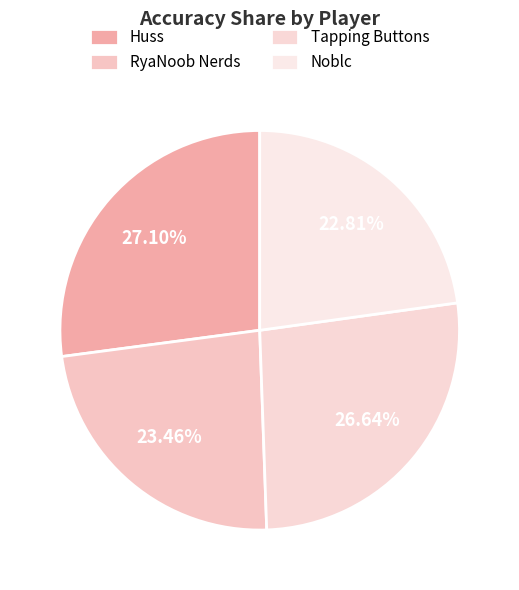

Rank the categories by value from lowest to highest.

Noblc, RyaNoob Nerds, Tapping Buttons, Huss